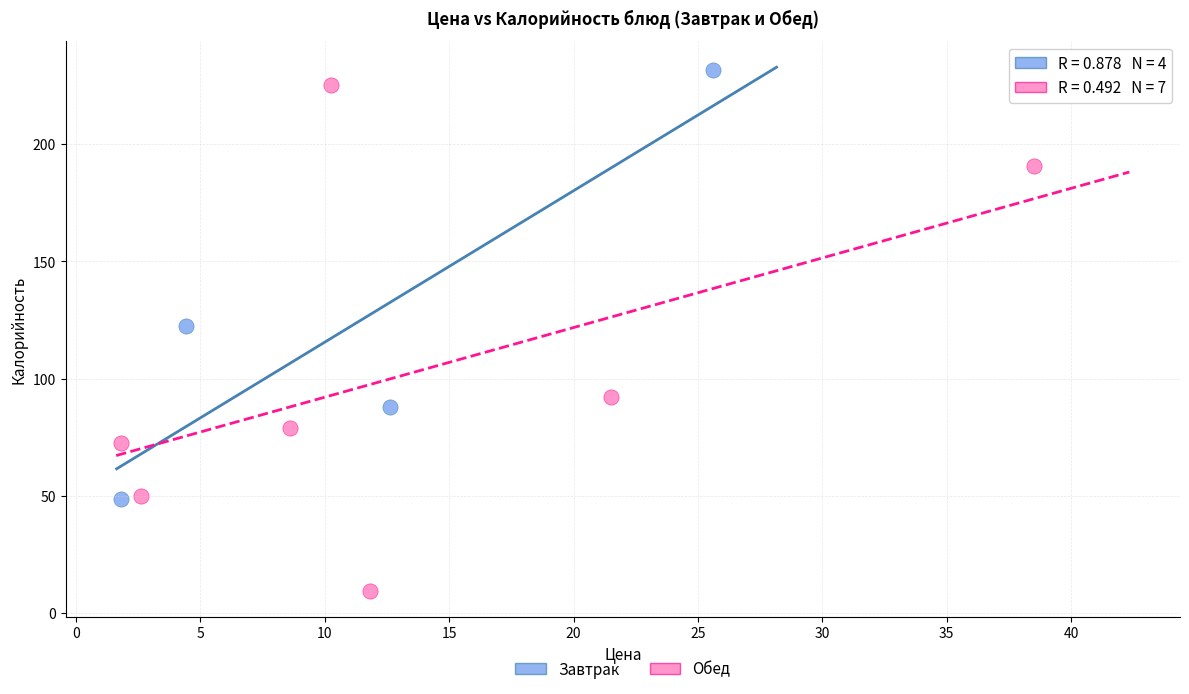

Which series has the largest Y range (max minus min)?

Обед